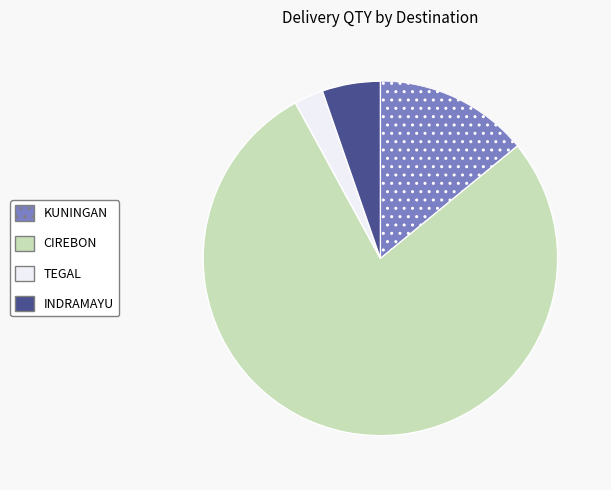

Does any single category account for the majority?

Yes